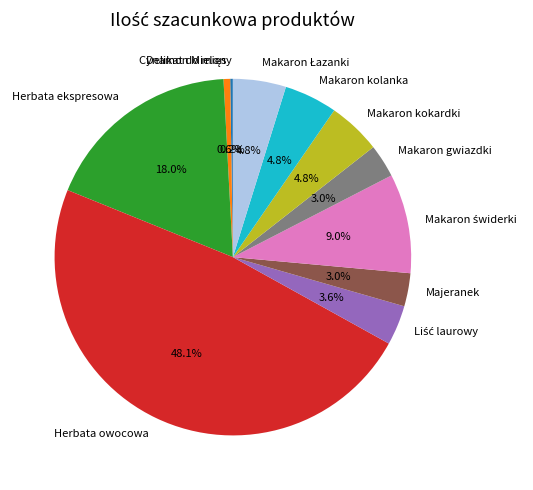

To the nearest percent, what is the difference between the largest and smallest slice percentages?

48%